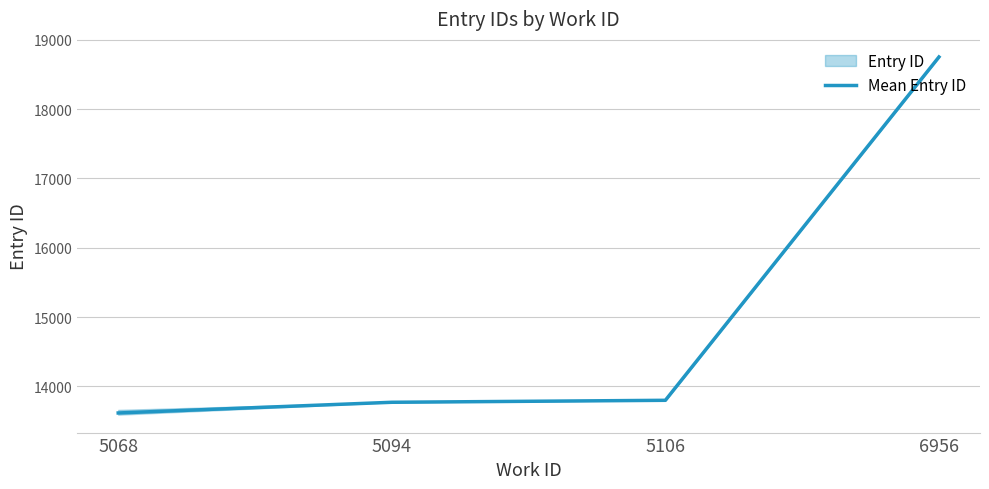

What is the average value?

14984.4